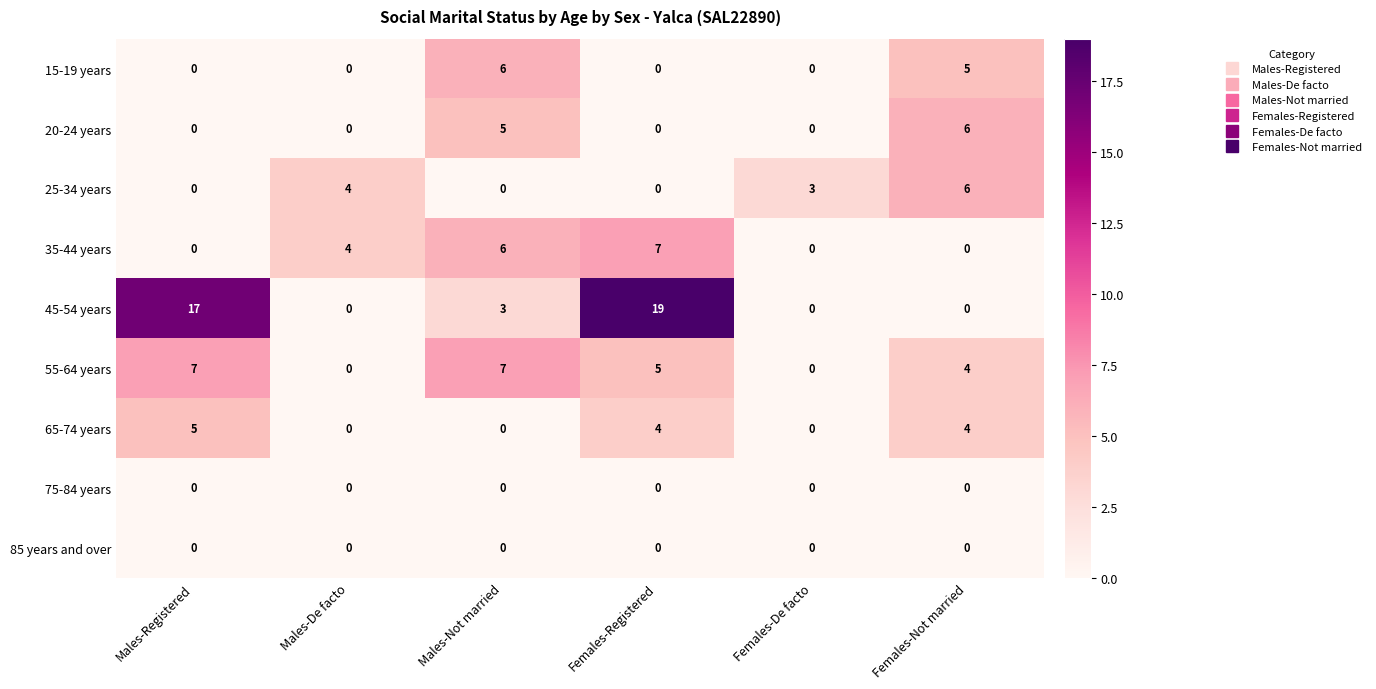

Which series has the largest total across all categories?

45-54 years